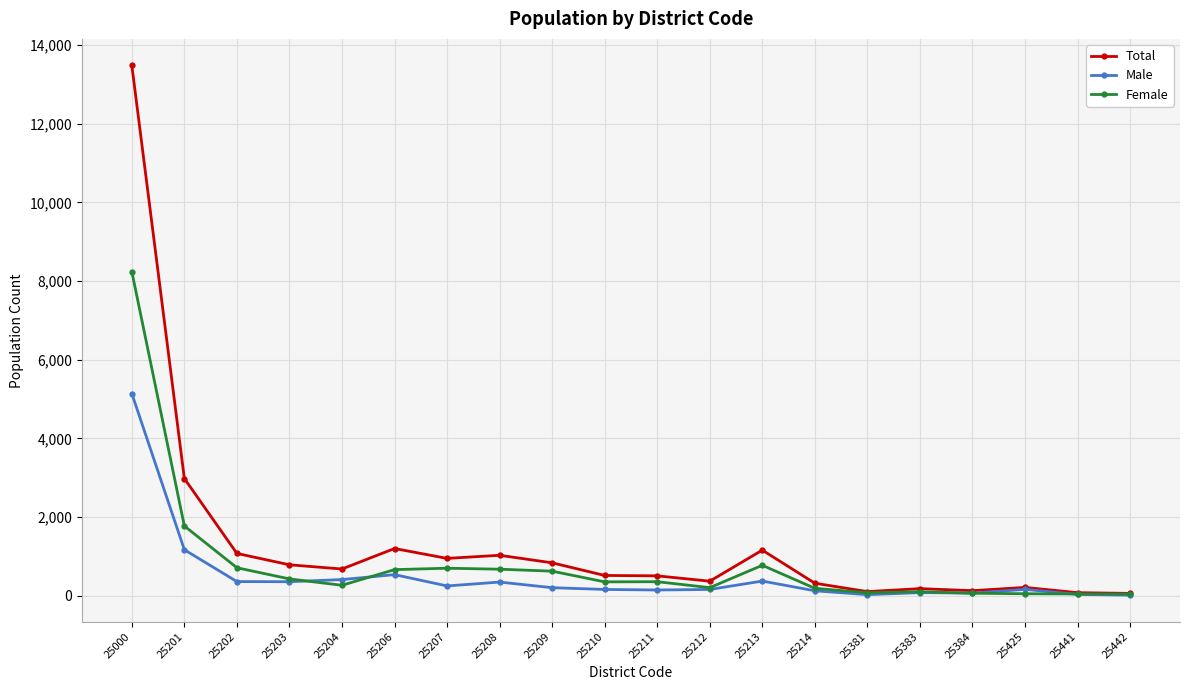

List the series in order of their overall mean, highest first.

Total, Female, Male